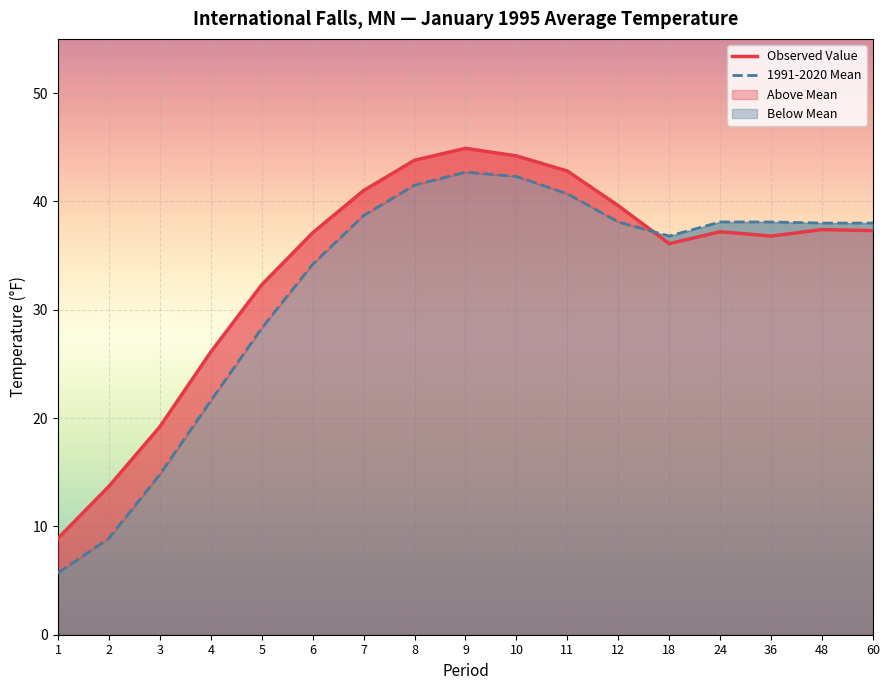

Between 5 and 18, which series saw the biggest shift?

1991-2020 Mean